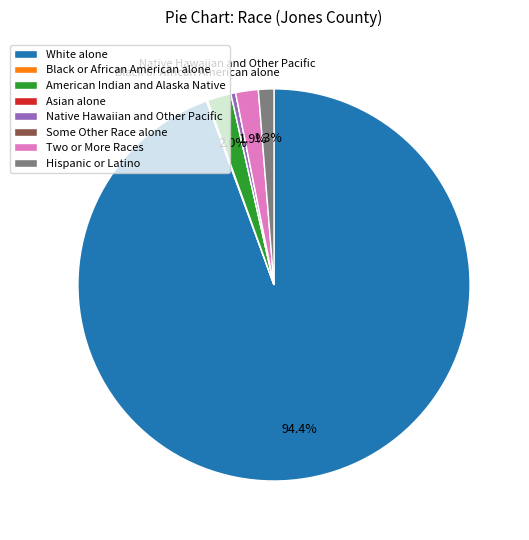

Does White alone represent more than half of the total?

Yes